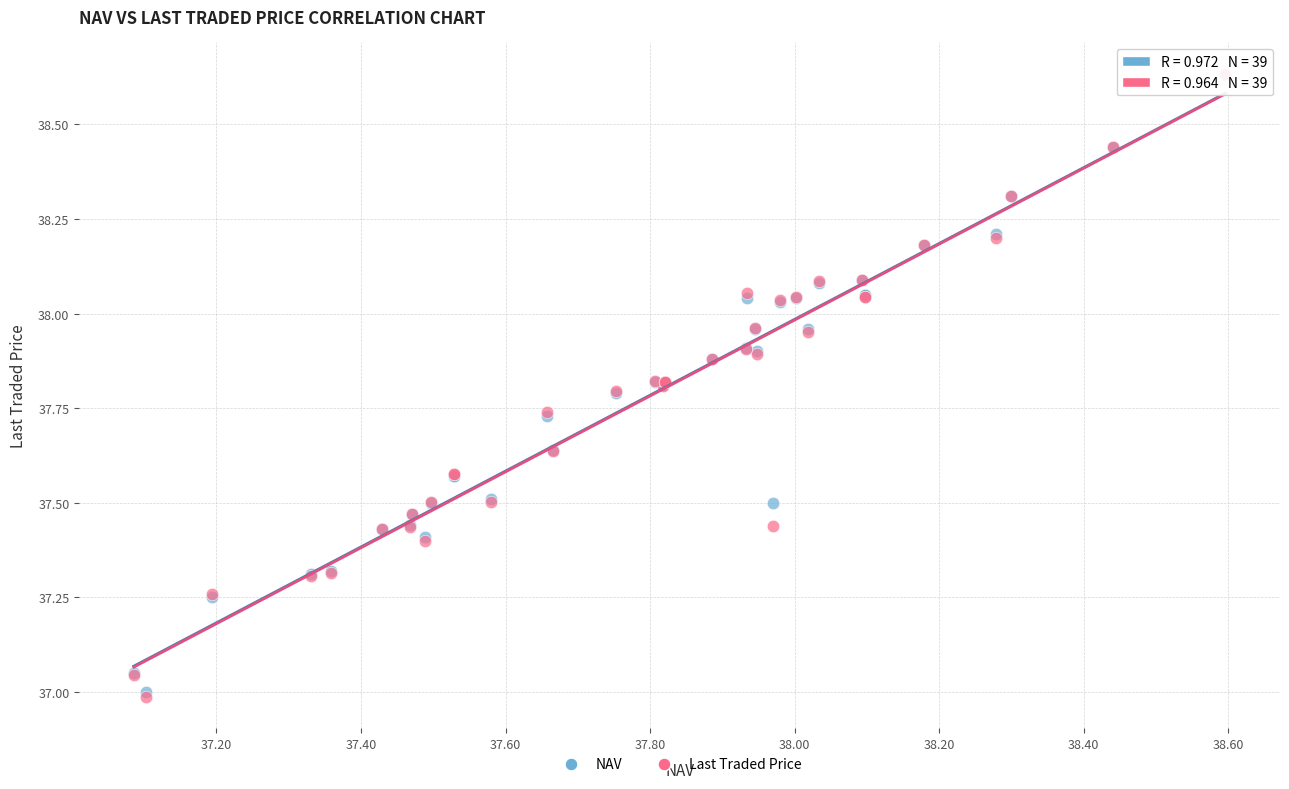

What are all the series names shown in the legend?

NAV, Last Traded Price